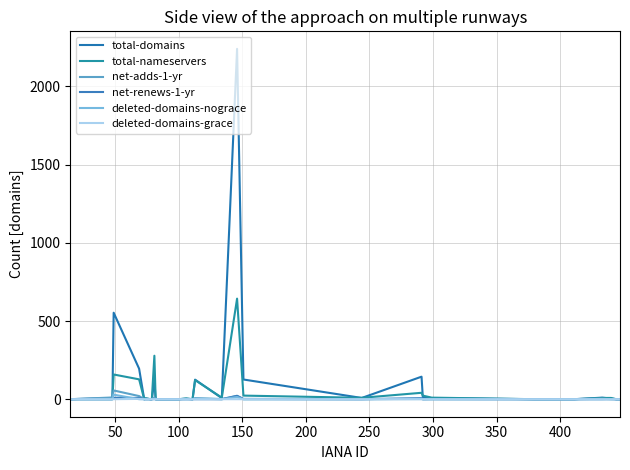

Rank the series by their maximum value, from lowest to highest.

deleted-domains-grace, net-renews-1-yr, deleted-domains-nograce, net-adds-1-yr, total-nameservers, total-domains